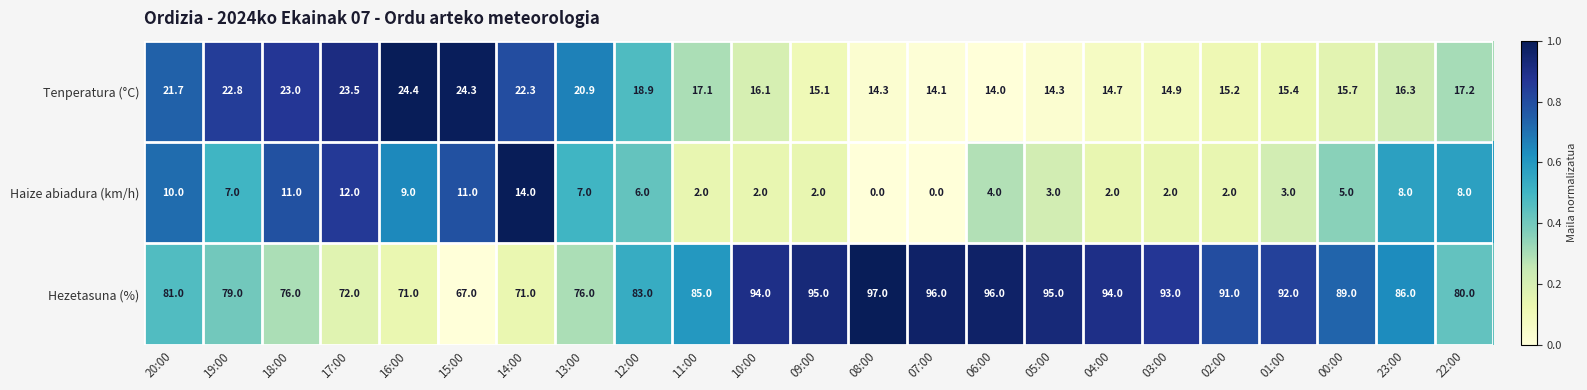

At how many categories does at least one series exceed 0?

23